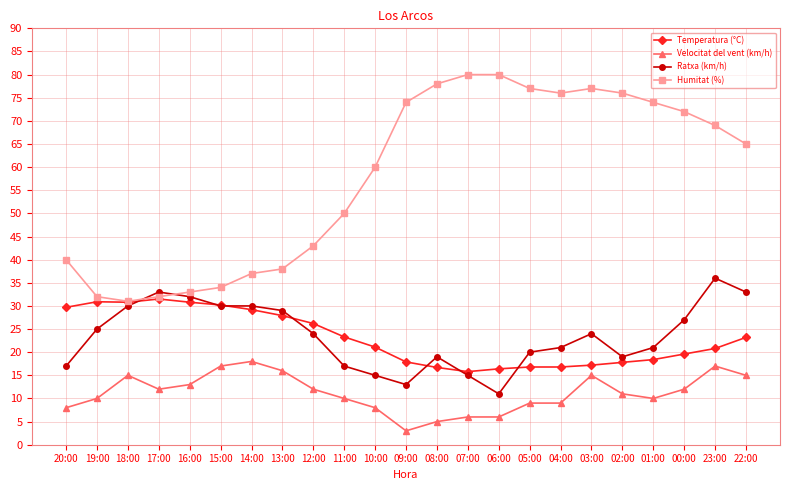

Count the number of categories in the chart.

23